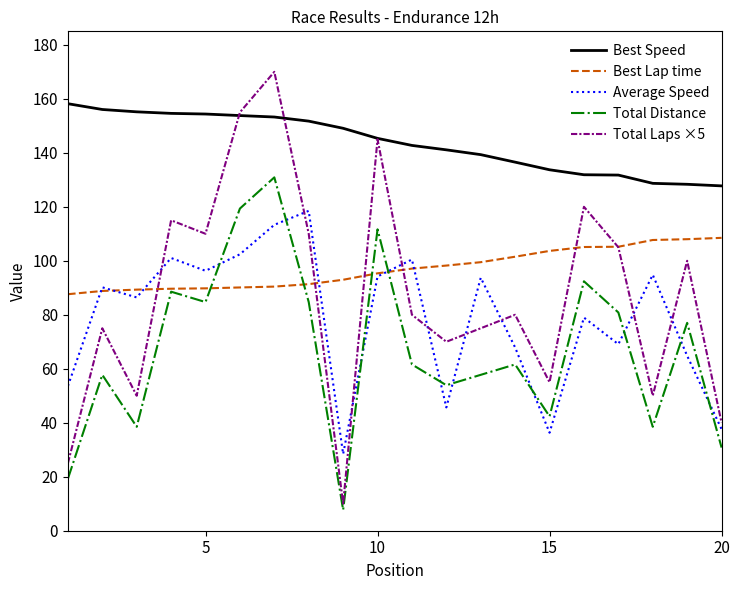

What are all the series names shown in the legend?

Best Speed, Best Lap time, Average Speed, Total Distance, Total Laps ×5